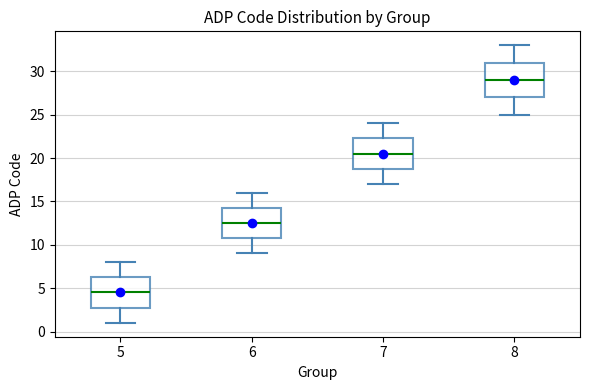

Where is the upper edge of the box at x = 8 on the y-axis? The values are not printed on the chart, so give them approximately, as read against the axis.

31.0